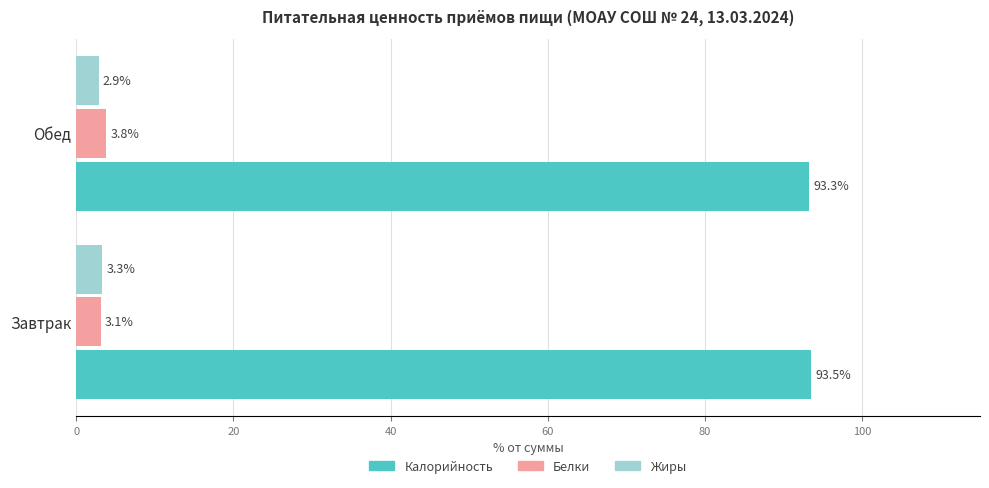

List the series in order of their peak value, highest first.

Калорийность, Белки, Жиры